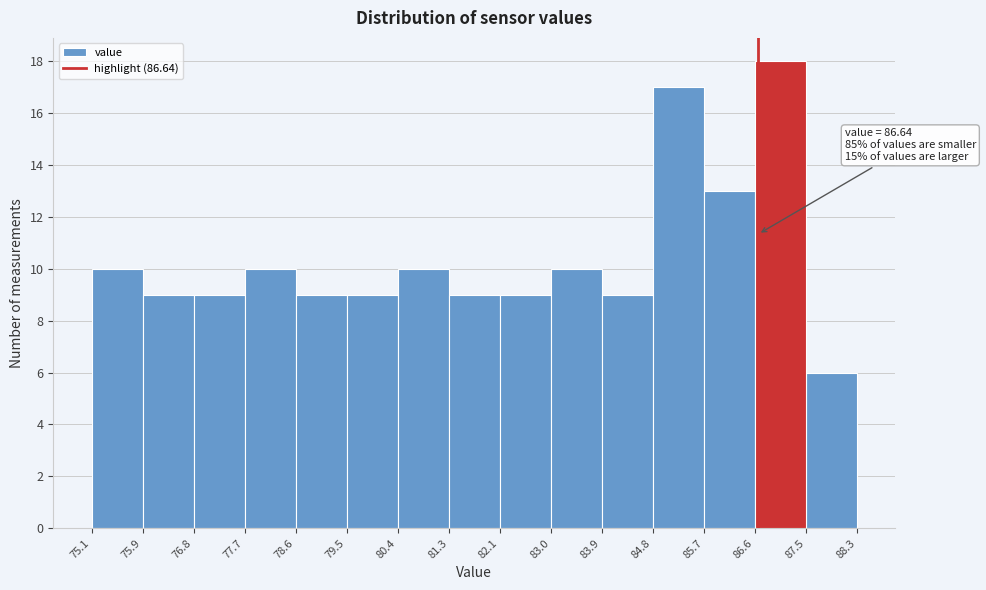

Over which range of the x-axis is the bar tallest?

86.6 to 87.5